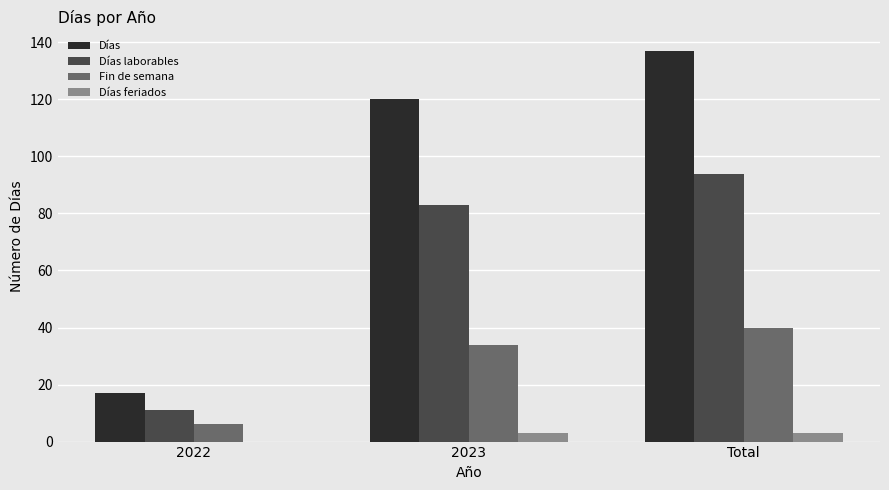

What is the greatest value displayed?

137